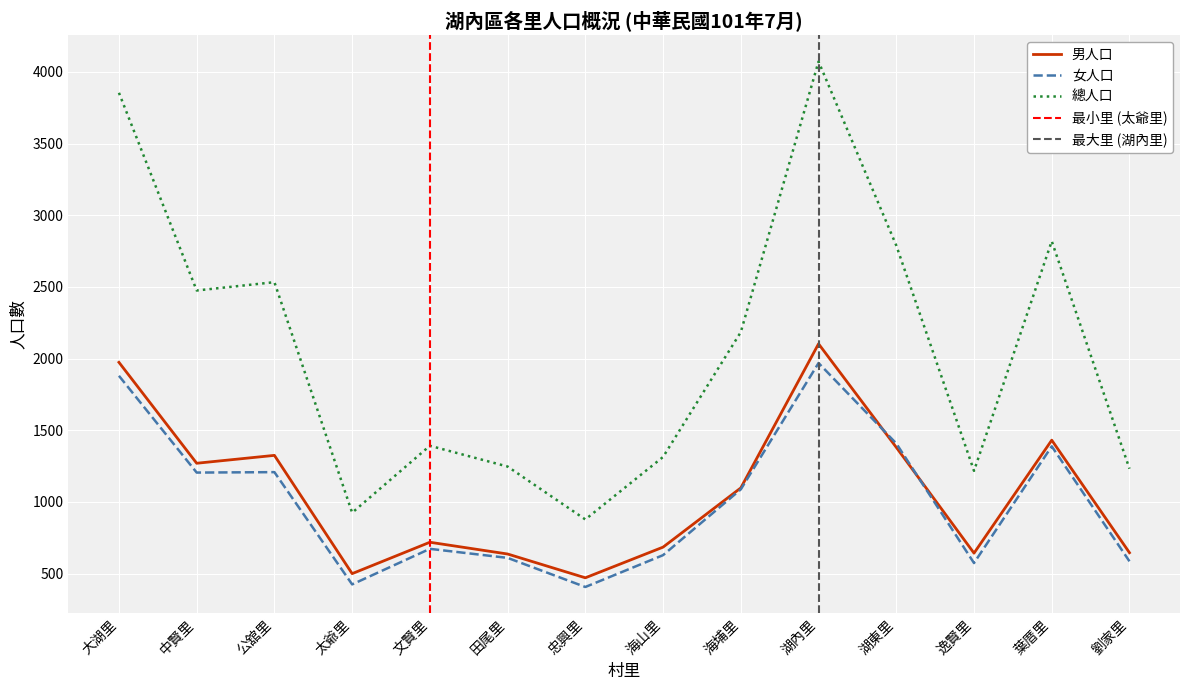

What is the difference between the second highest and second lowest values in the 總人口 series?

2929